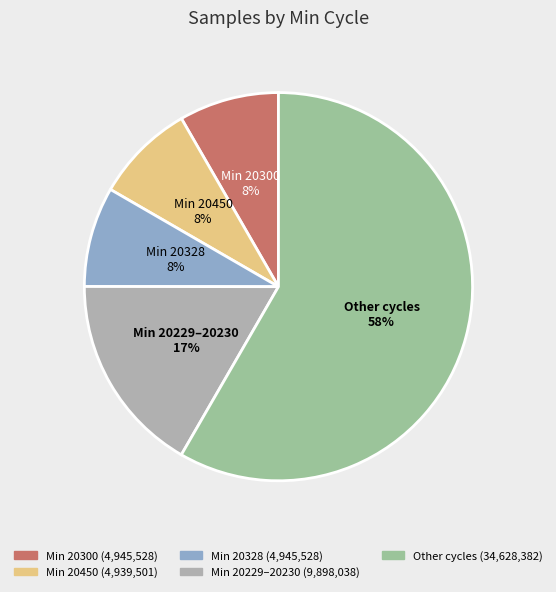

Is the sum of Min 20300 and Min 20328 greater than half?

No